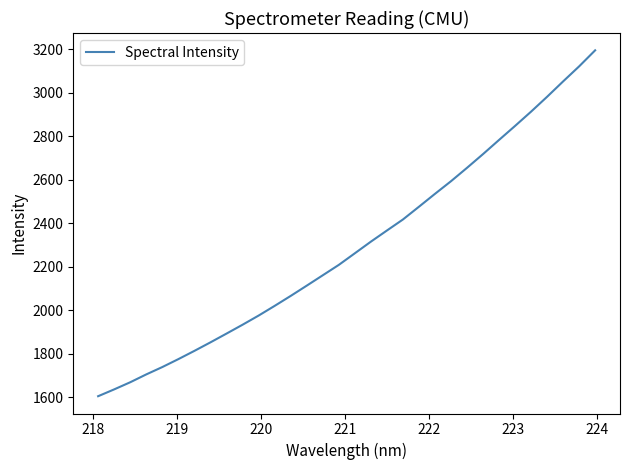

What is the difference between the maximum and minimum values?

1590.3